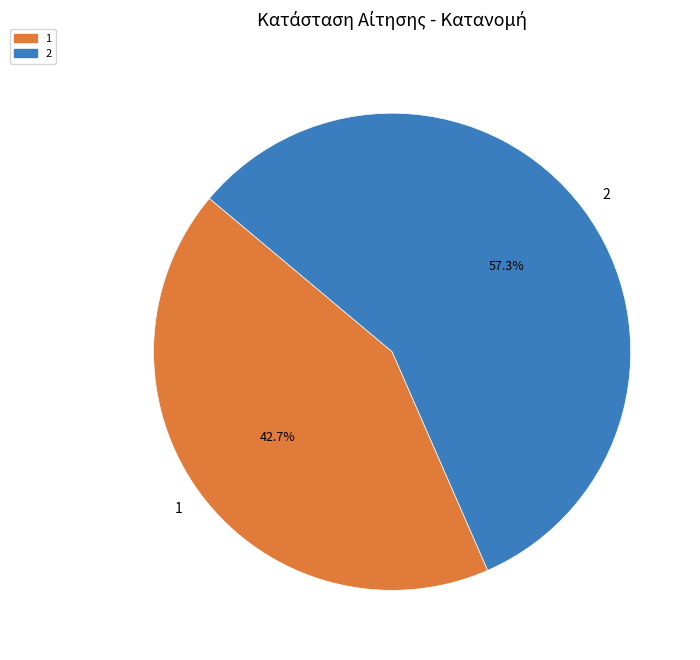

Is it true that 1 is 35% of the pie?

False